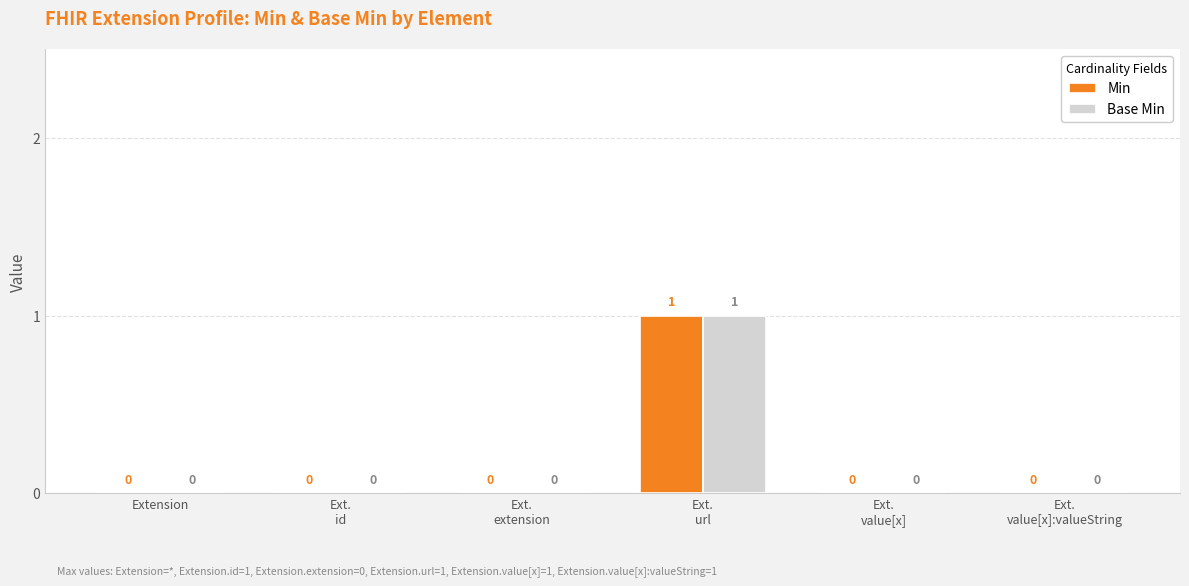

How many Min values are between 0 and 1?

6